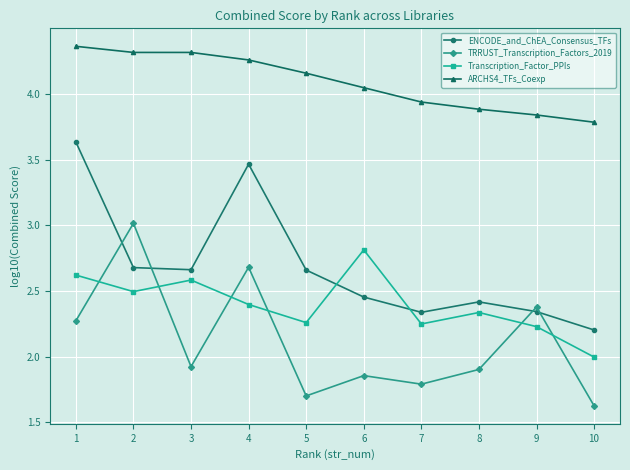

How many lines are shown in the chart?

4